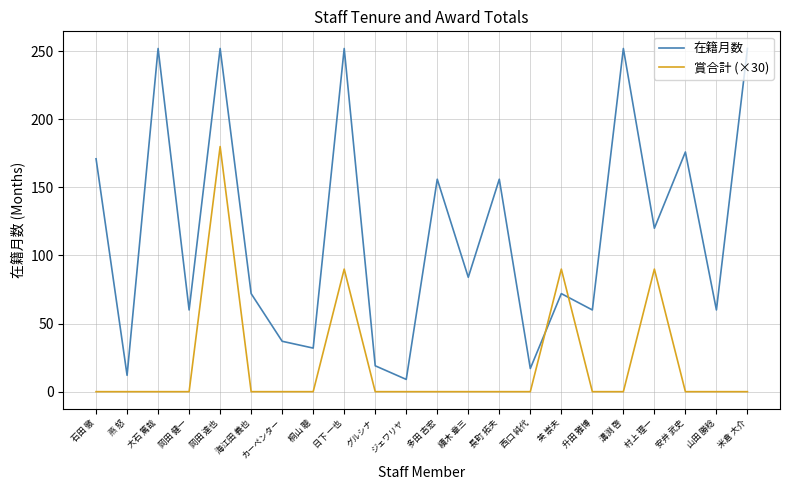

At グルシナ, list the series in order from largest to smallest.

在籍月数, 賞合計 (×30)